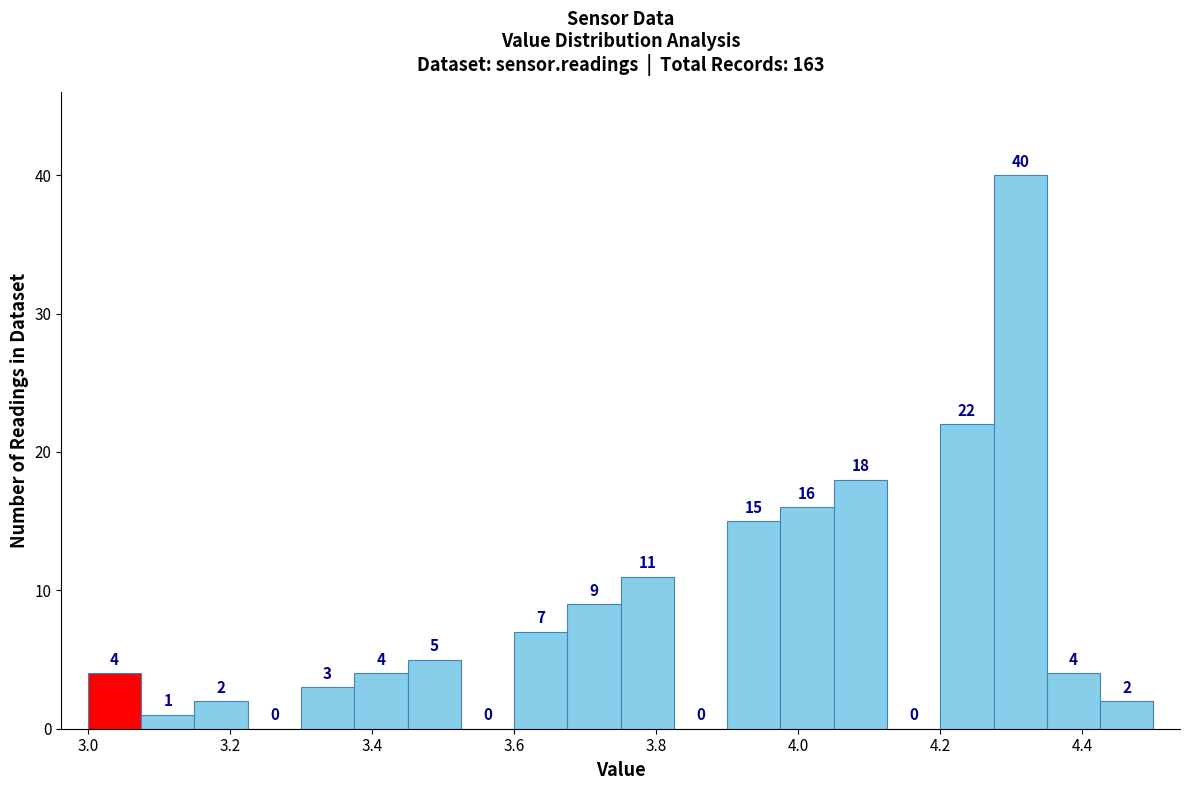

Read against the x-axis, roughly where is the centre of the tallest bar?

4.32